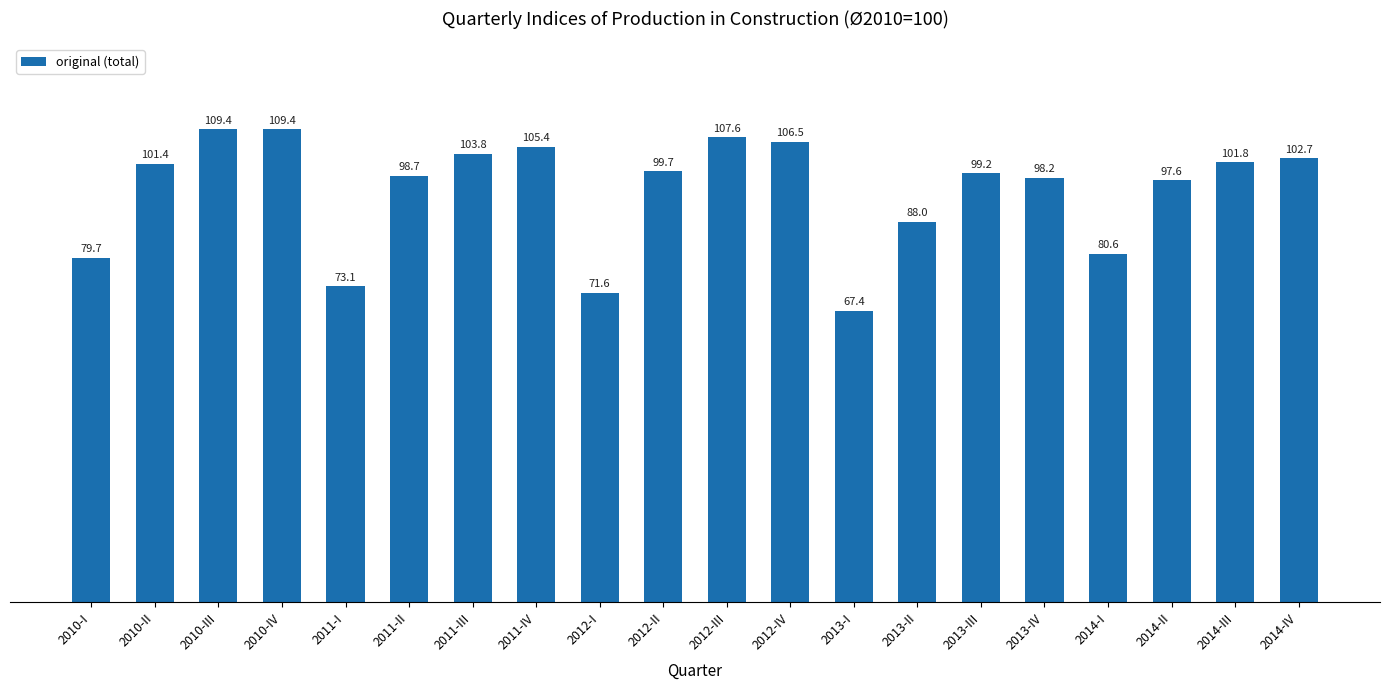

What is the value of the 12th bar from the left?

106.5